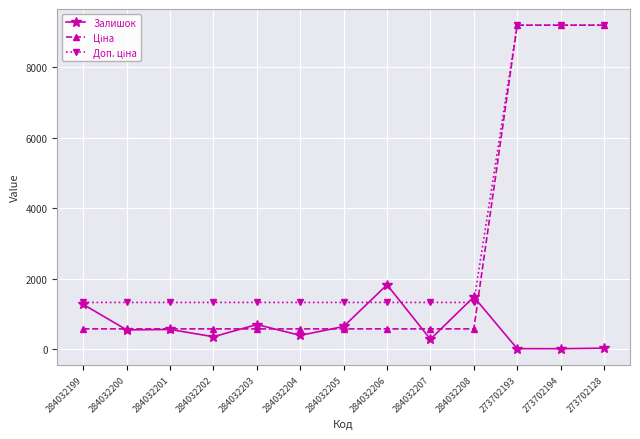

True or false: Залишок has more than 2 interior local peaks.

True